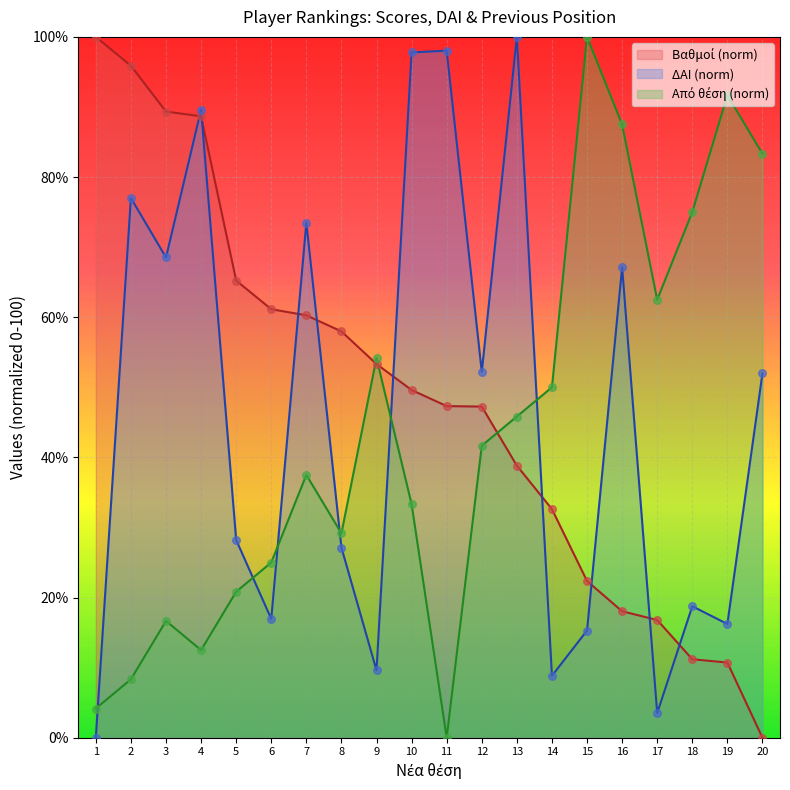

At how many categories does at least one series exceed 83?

11